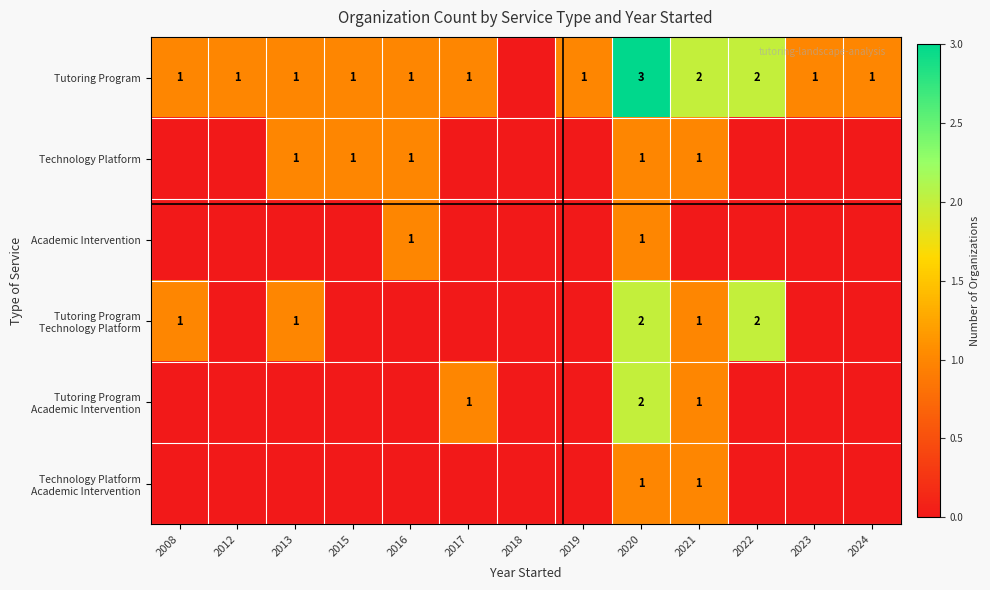

How many distinct data groups are displayed?

6